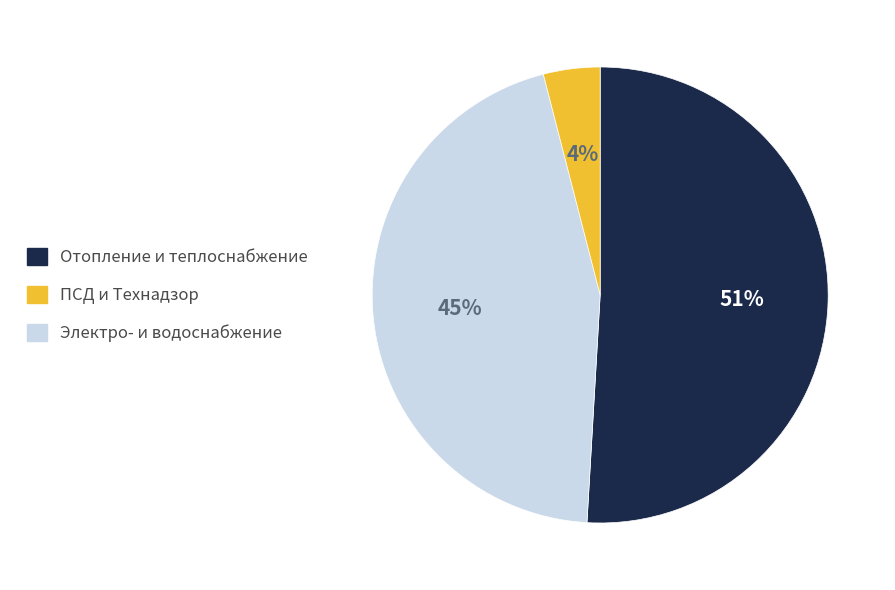

Is there any slice that represents more than half of the pie?

Yes